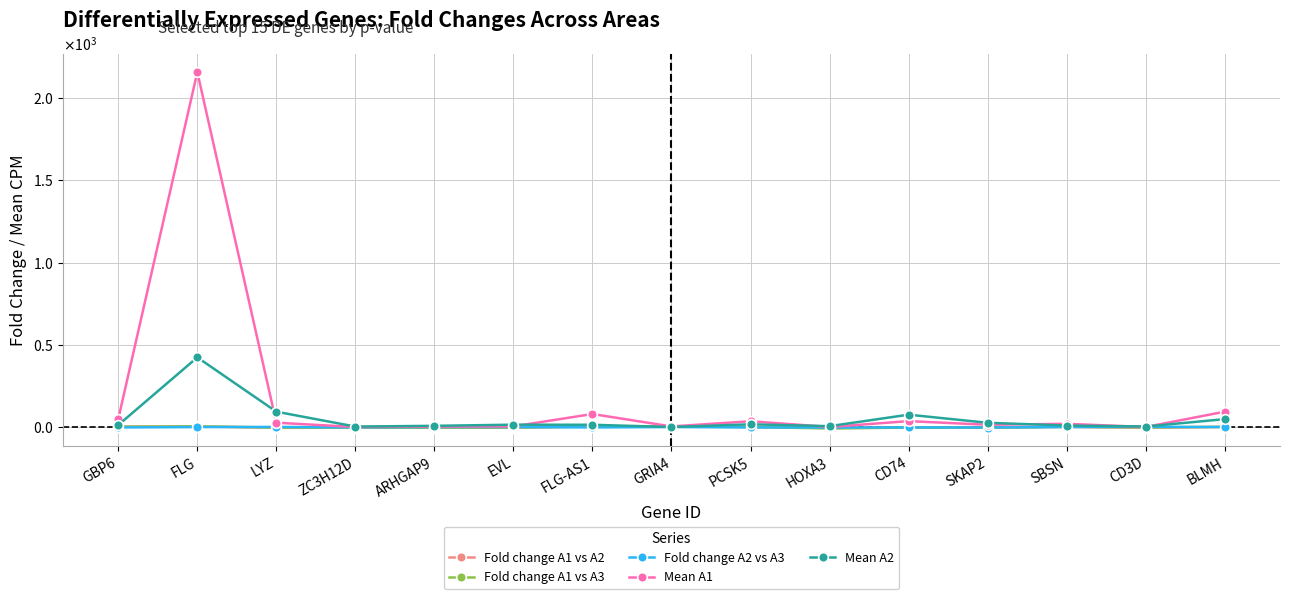

The Mean A1 series shows 1.4 at ZC3H12D. True or false?

True